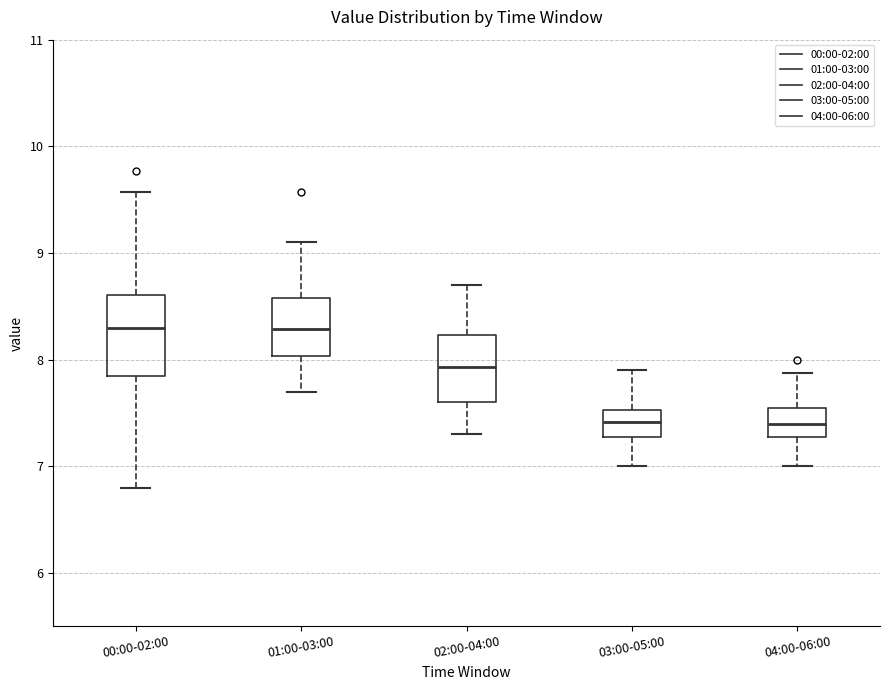

Comparing the boxes themselves (not the whiskers), which one is the tallest?

00:00-02:00